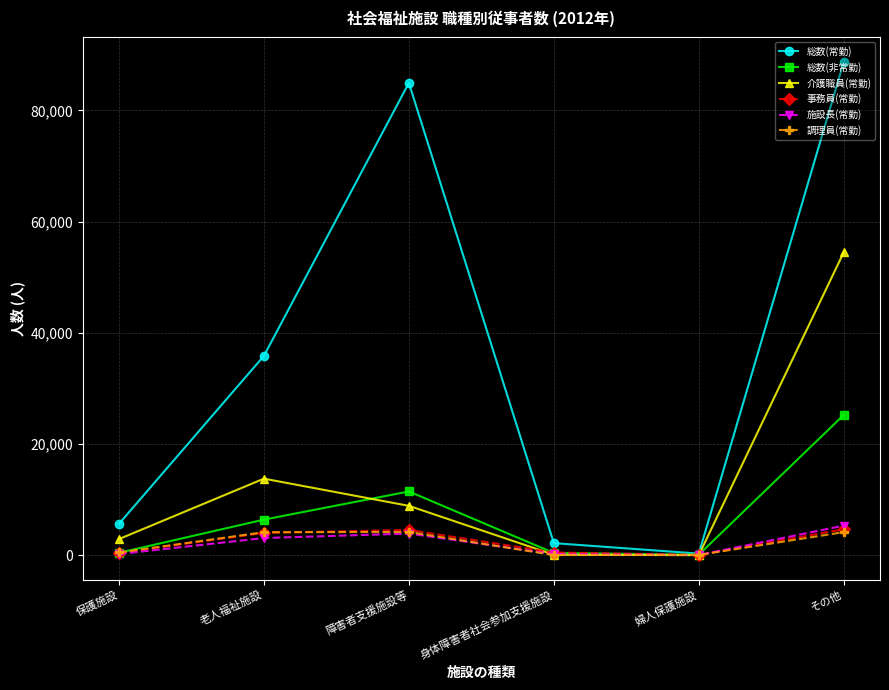

What is the spread (max minus min) of values at その他?

84587